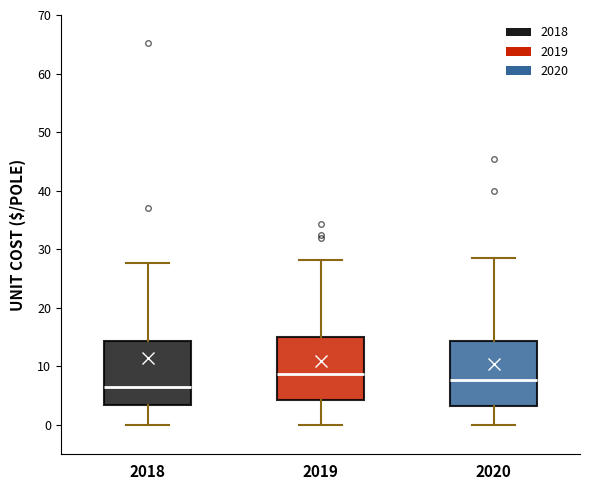

Where does the upper whisker of the box at x = 2018 end on the y-axis? The values are not printed on the chart, so give them approximately, as read against the axis.

28